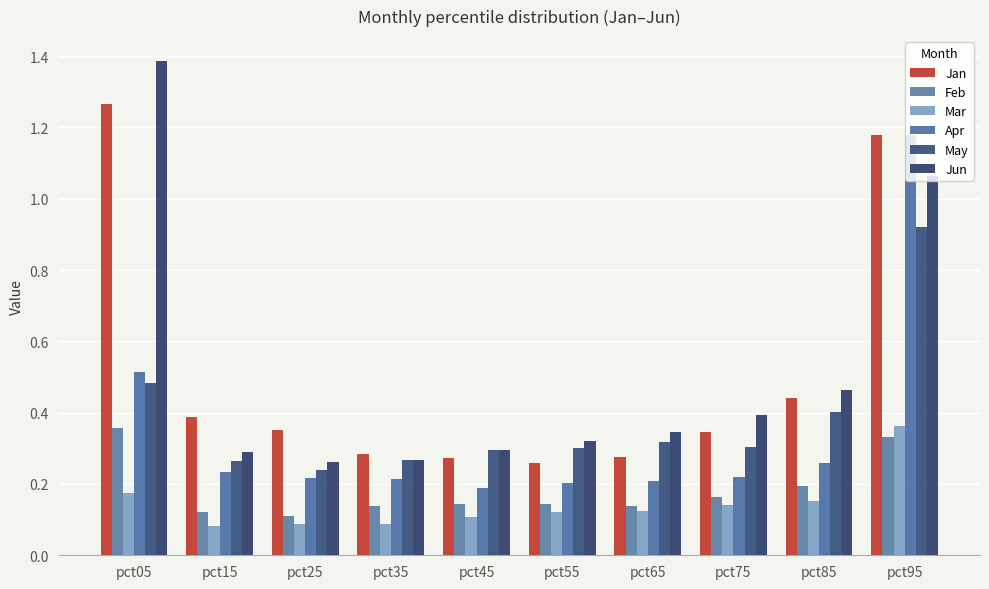

What is the value of the May bar at the 8th from the left?

0.3